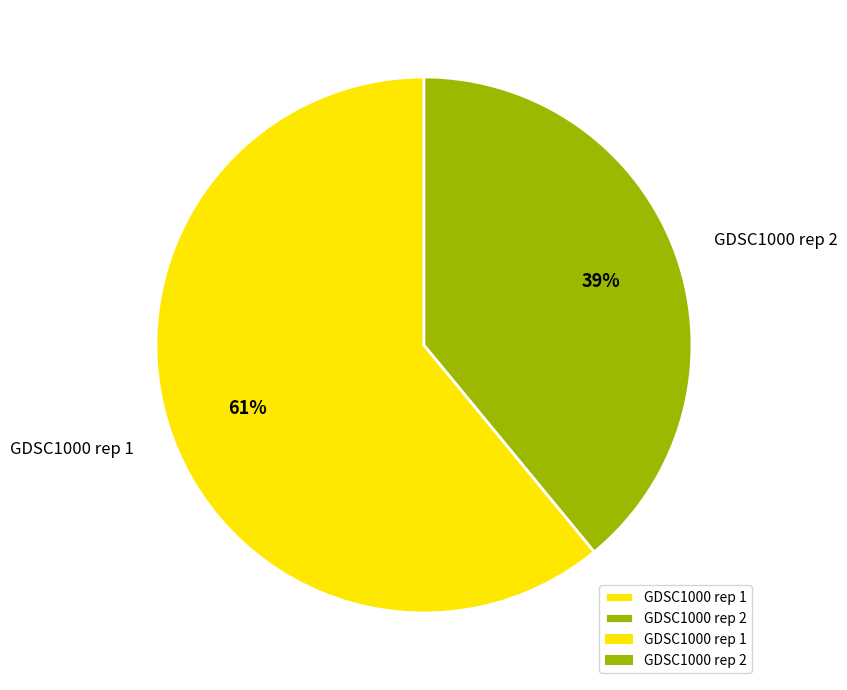

To the nearest percent, what is the combined percentage of GDSC1000 rep 1 and GDSC1000 rep 2?

100%